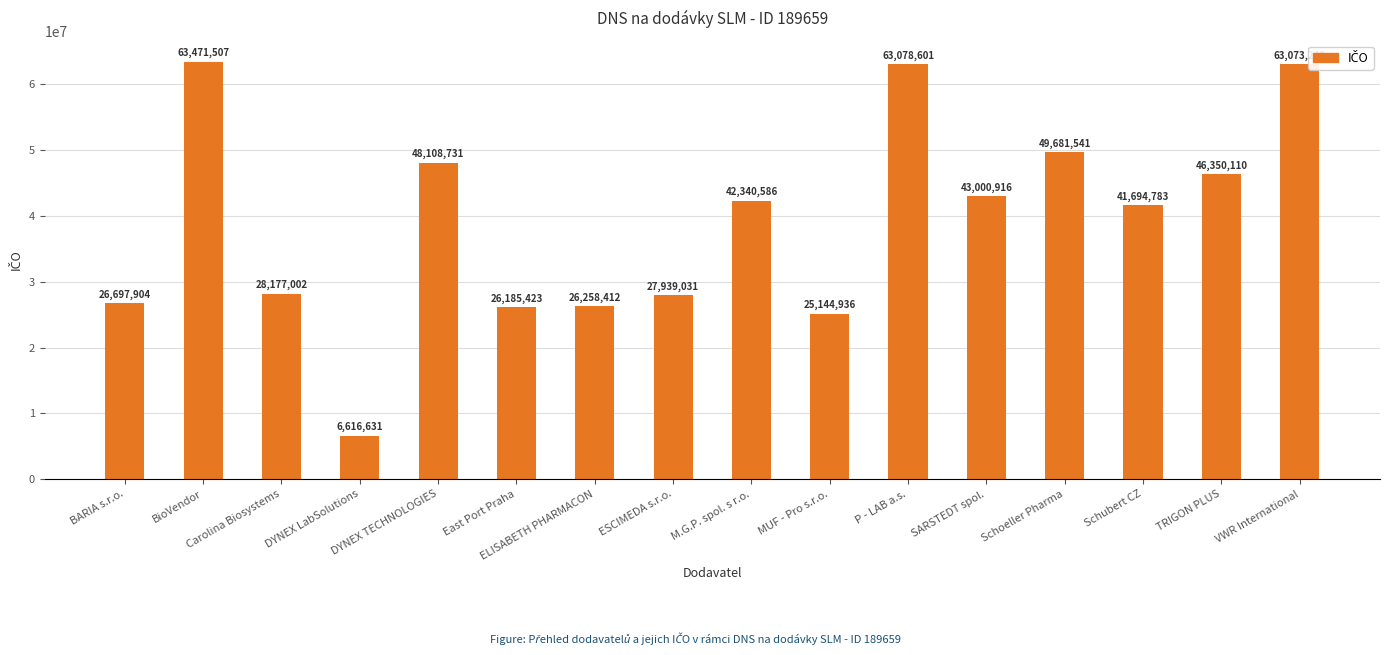

What is the maximum value shown in the chart?

63471507